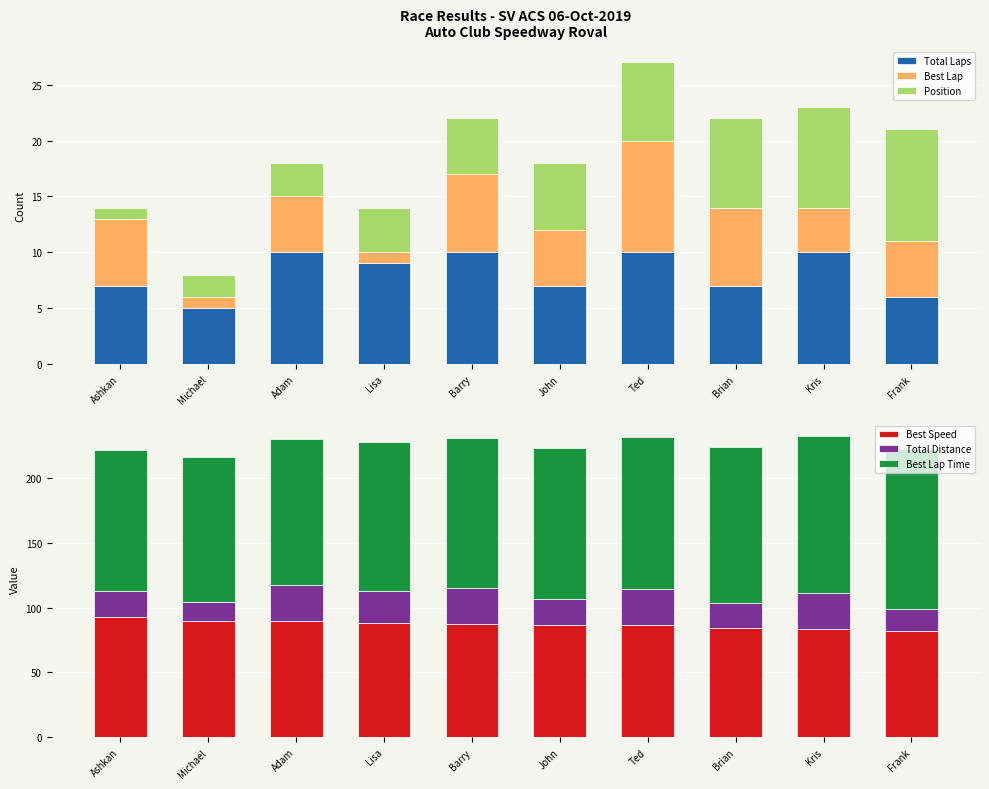

Between Barry and Lisa, which is larger?

Barry